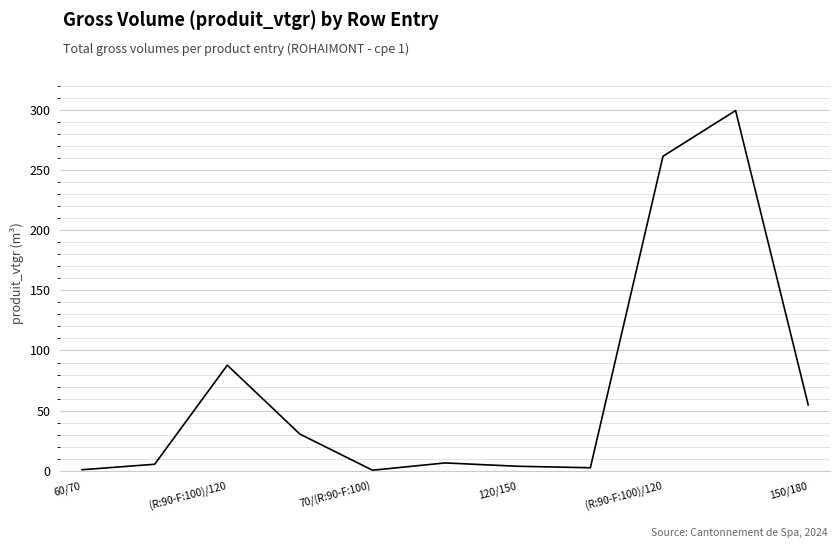

What is the difference between the maximum and minimum values?

298.8